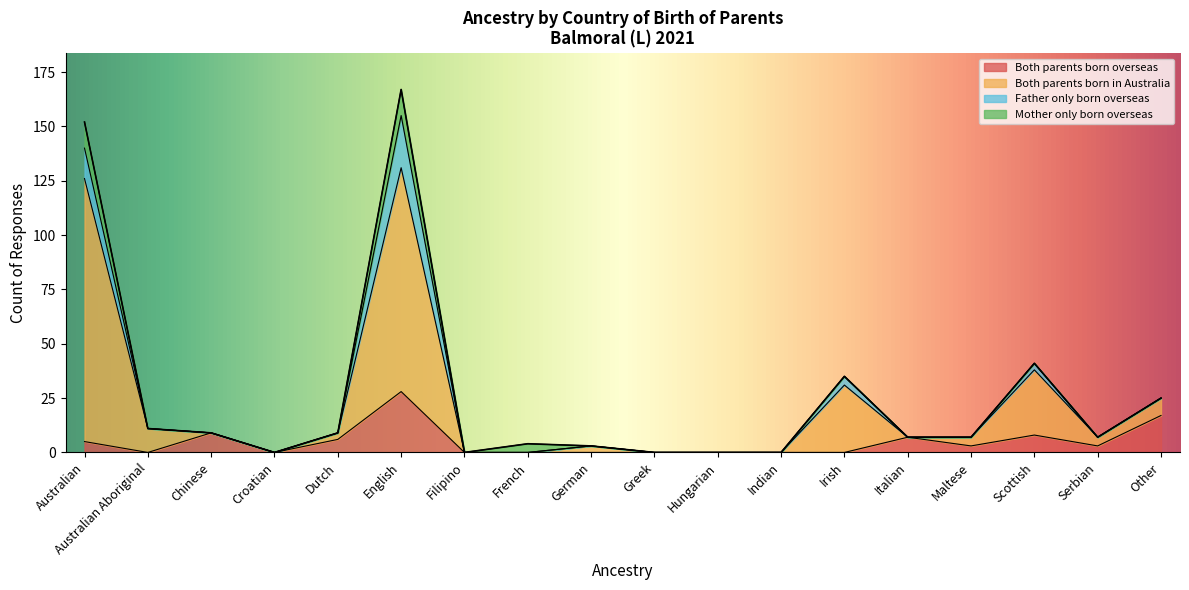

At which category is the sum across all series the highest?

English